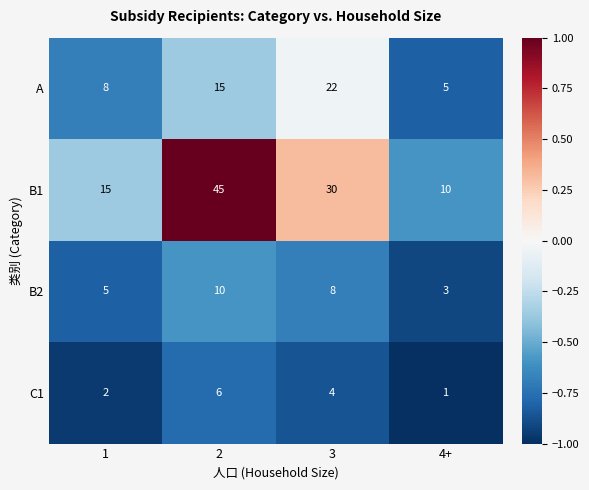

Reading right to left, transcribe all the data shown in this chart.

A: 5	22	15	8
B1: 10	30	45	15
B2: 3	8	10	5
C1: 1	4	6	2